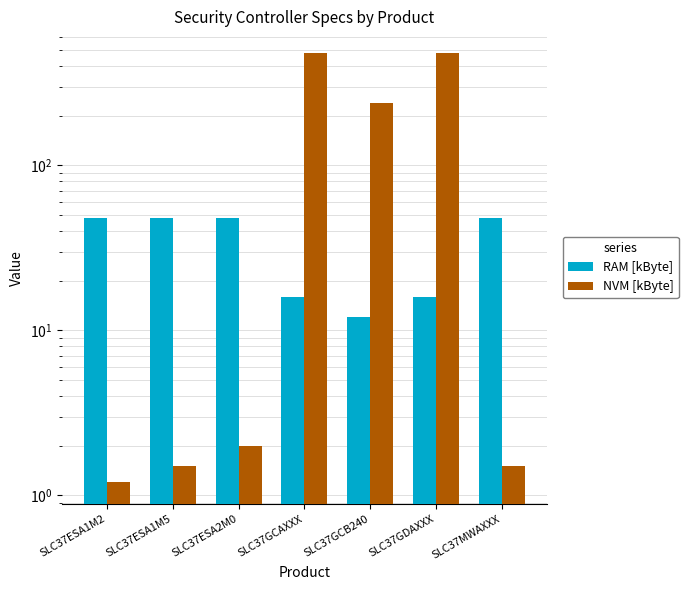

The value of NVM [kByte] at SLC37ESA2M0 is 3.0. True or false?

False